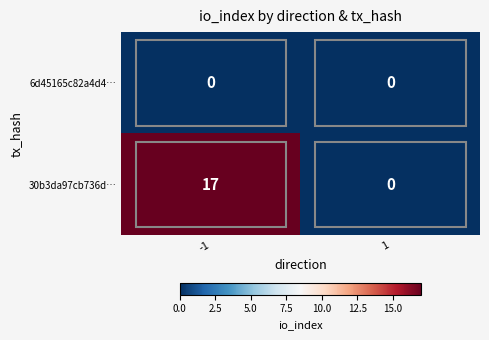

At how many categories does at least one series exceed 12?

1